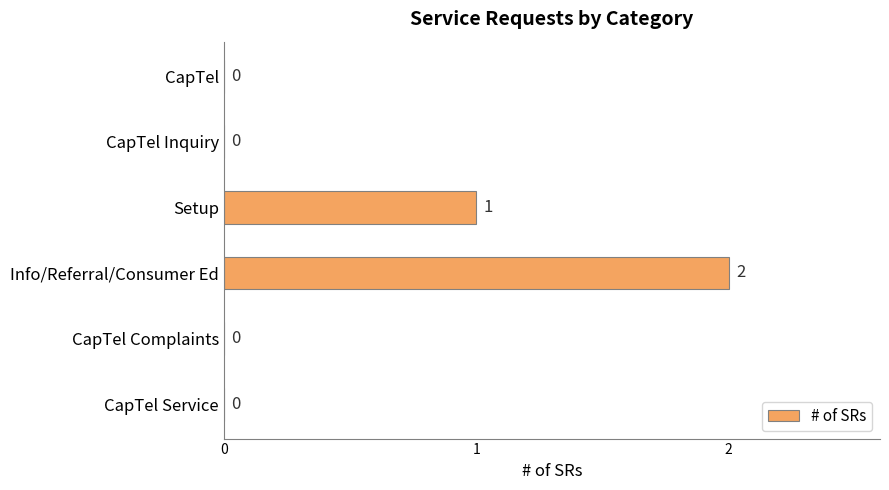

How many values are between 0 and 1?

5